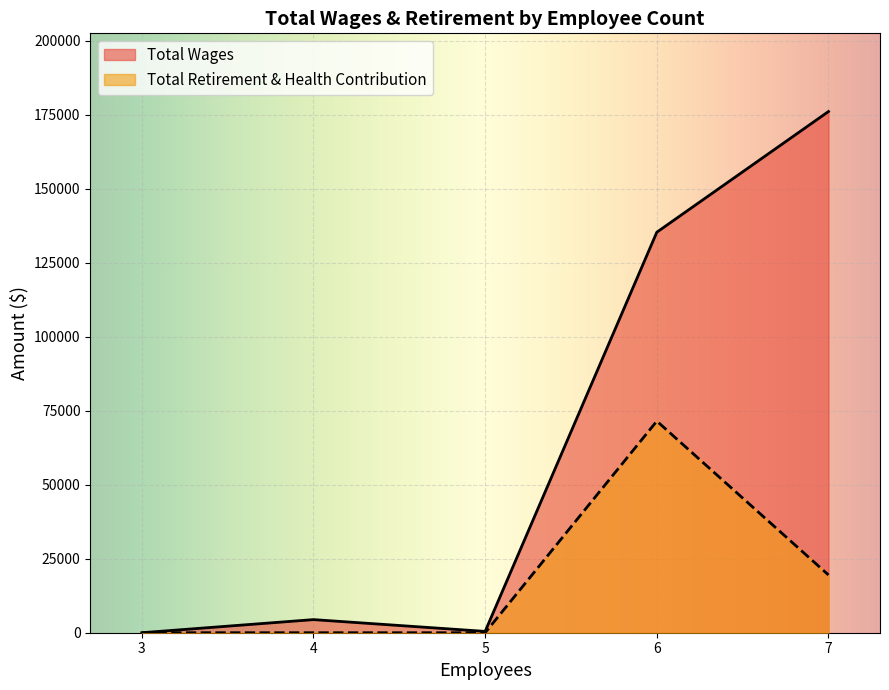

How many values in Total Wages are above zero?

4